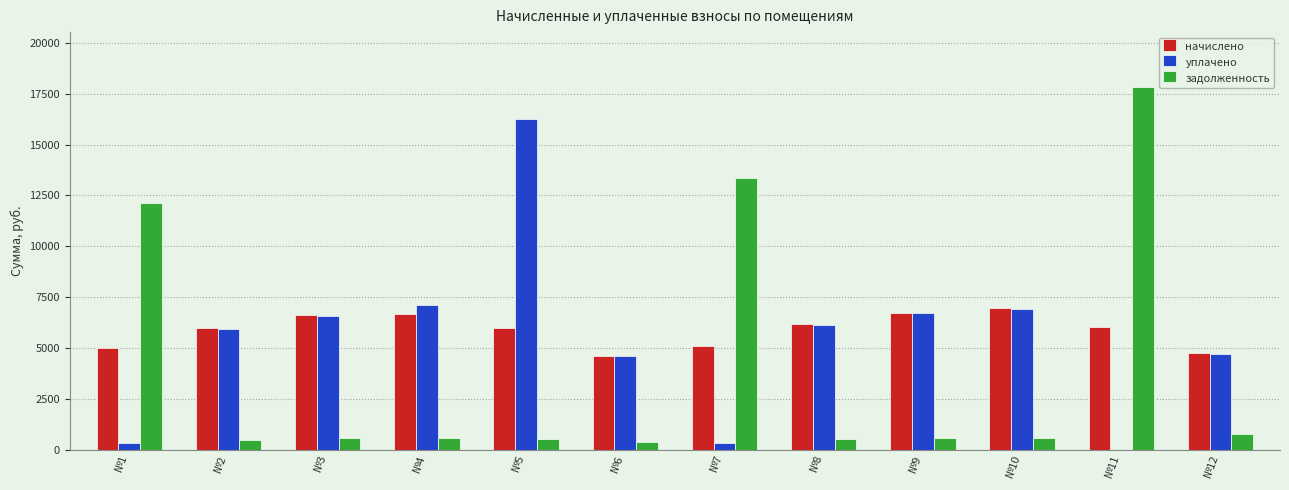

Between №9 and №12, which series saw the biggest shift?

начислено